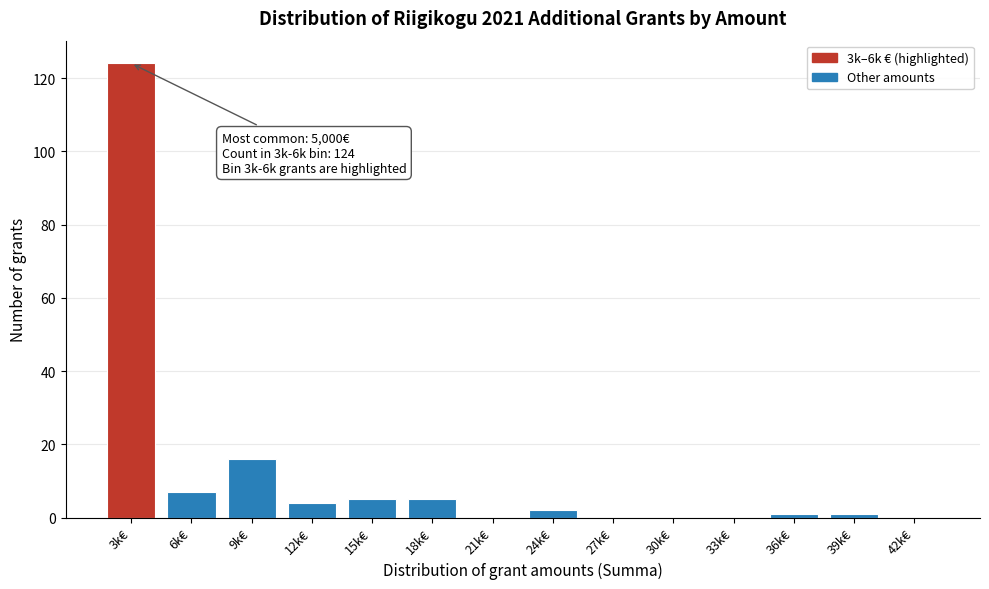

Reading left to right, transcribe all the data shown in this chart.

3k€=124	6k€=7	9k€=16	12k€=4	15k€=5	18k€=5	21k€=0	24k€=2	27k€=0	30k€=0	33k€=0	36k€=1	39k€=1	42k€=0